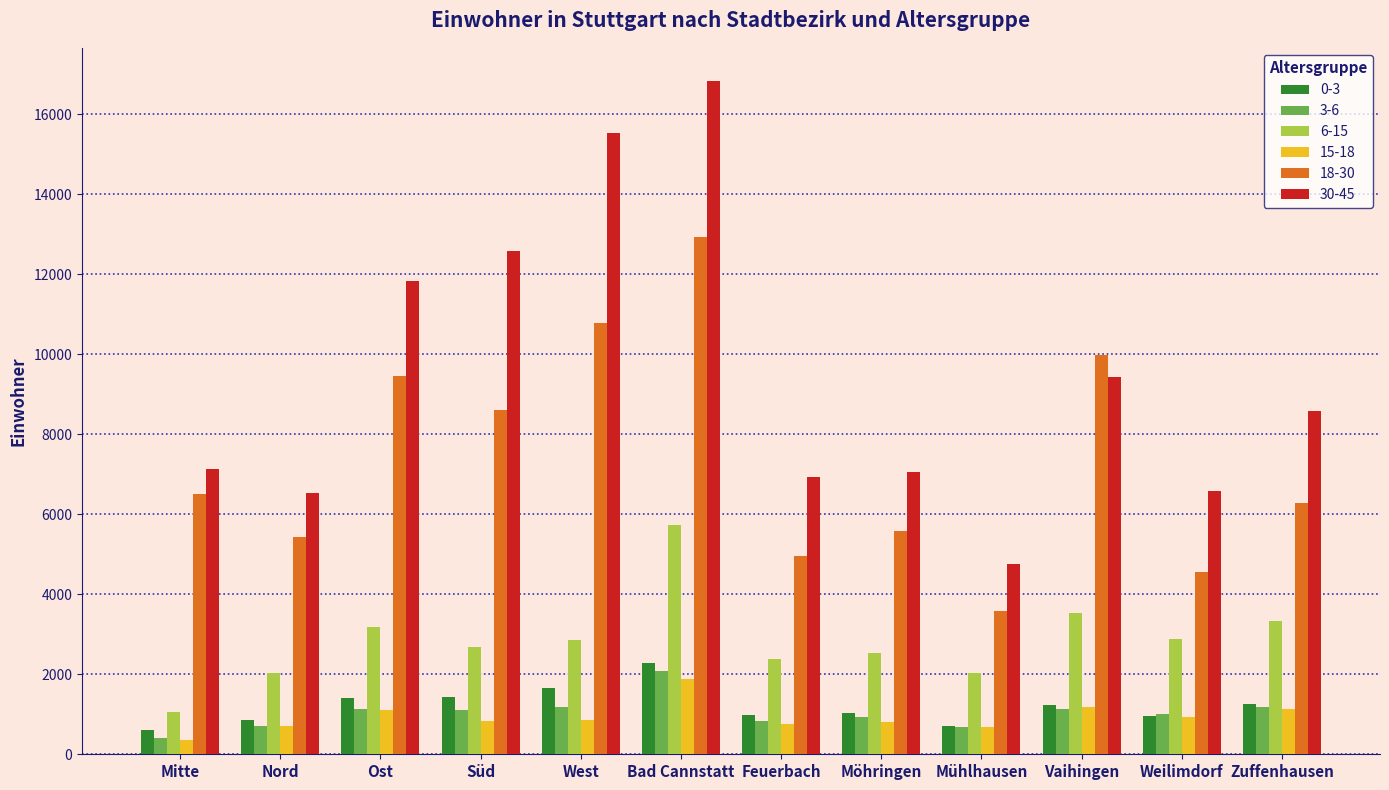

True or false: 0-3 has a value of 406 at Ost.

False